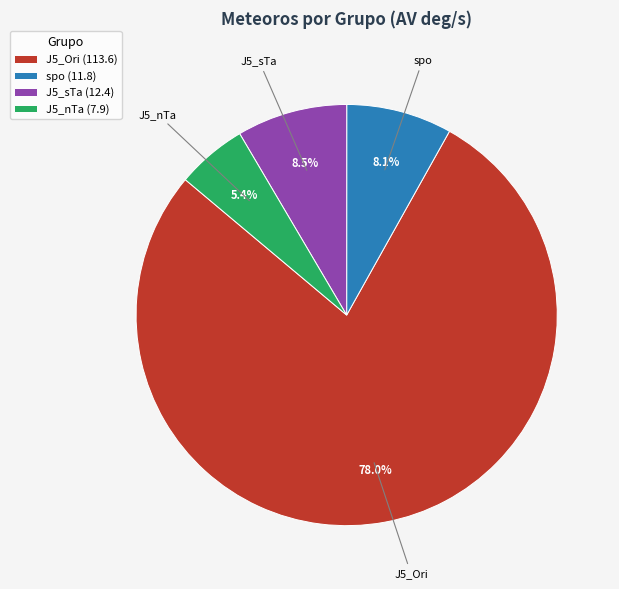

What percentage is the J5_nTa slice, to the nearest percent?

5%